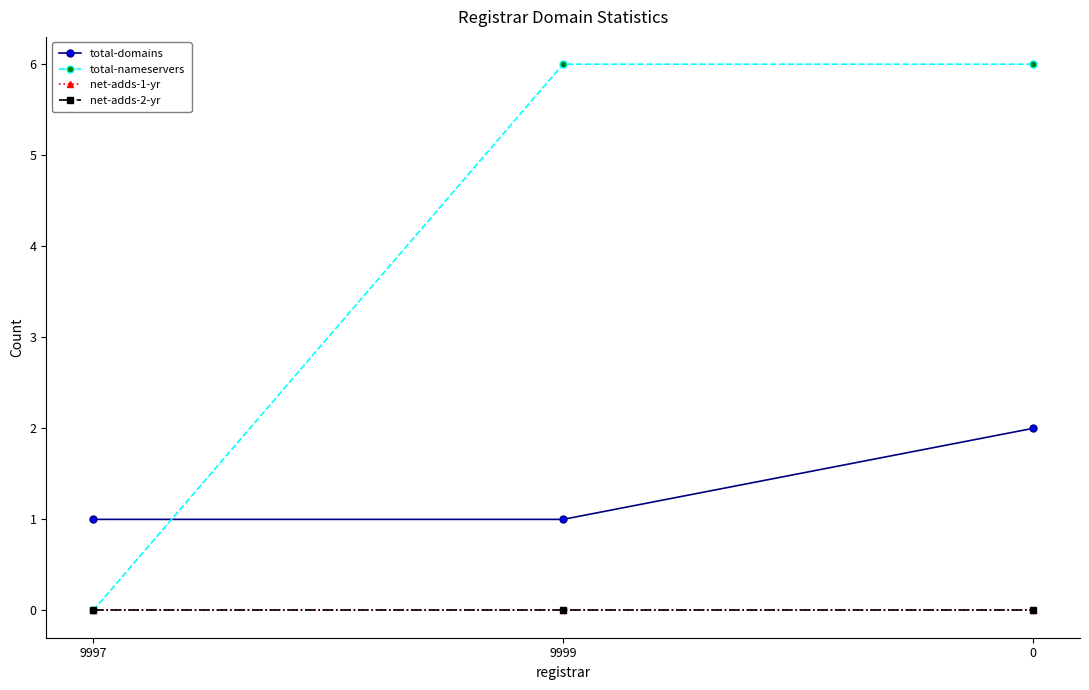

What are all the series names shown in the legend?

total-domains, total-nameservers, net-adds-1-yr, net-adds-2-yr